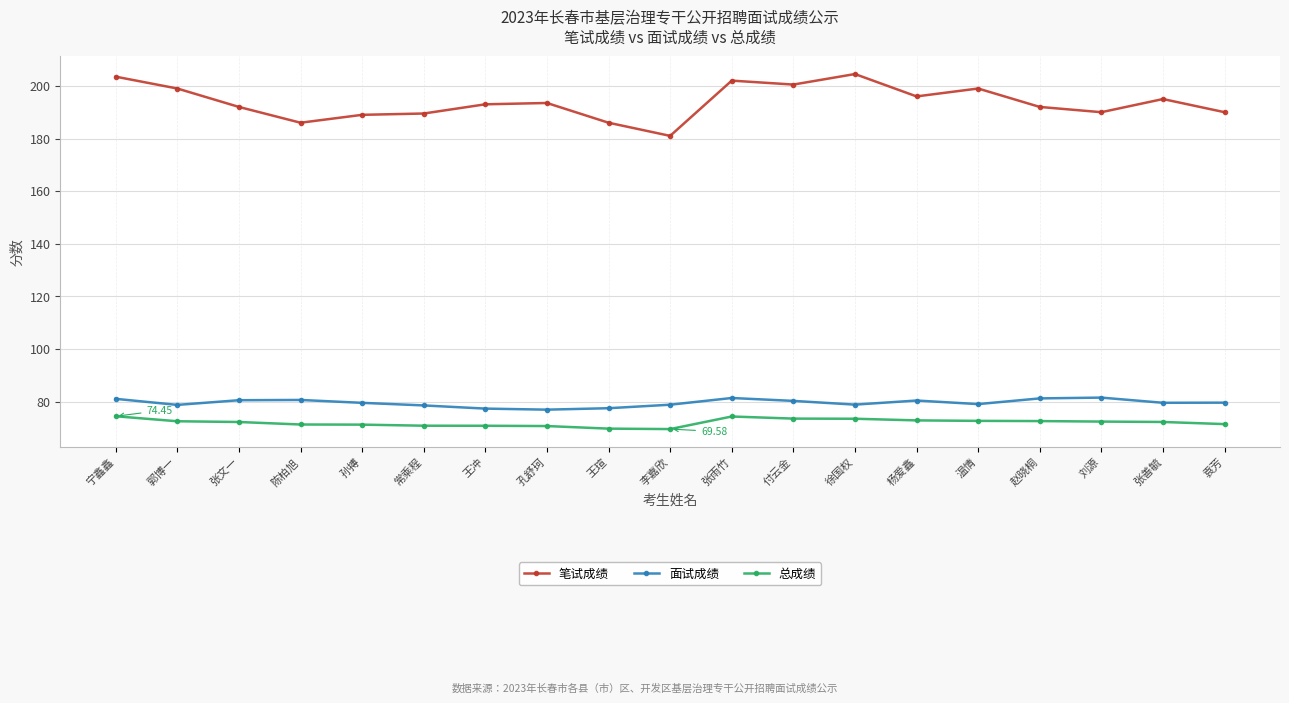

Rank the series at 宁鑫鑫 from highest to lowest value.

笔试成绩, 面试成绩, 总成绩